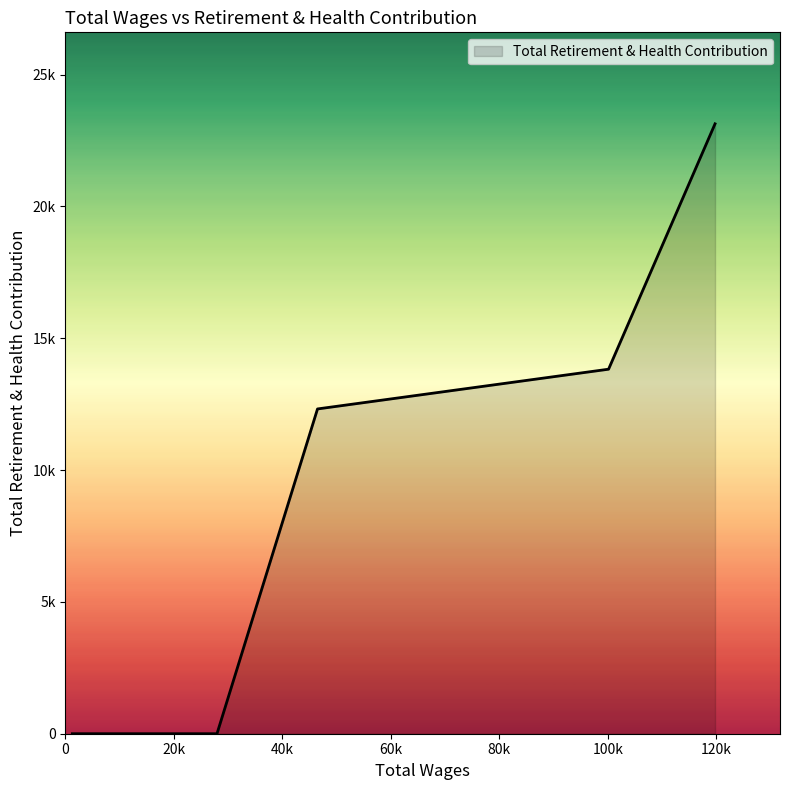

What is the maximum value shown in the chart?

23130